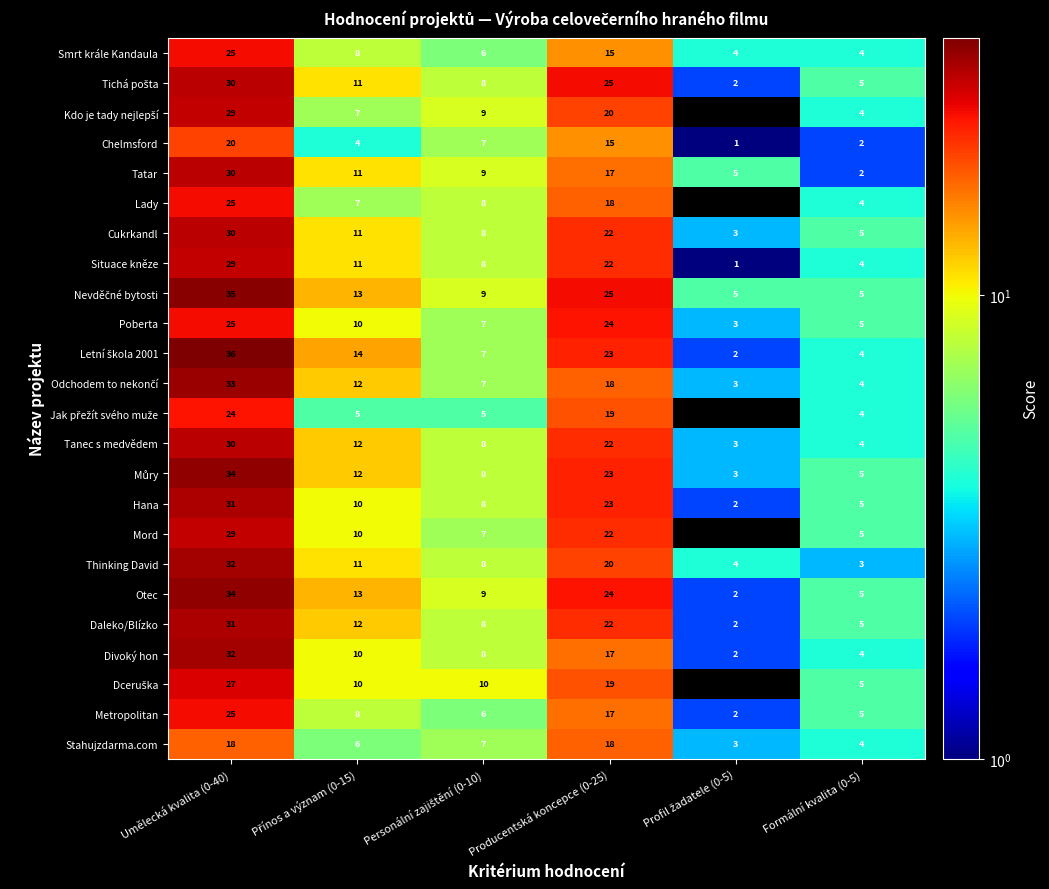

The Chelmsford series shows 15 at Producentská koncepce (0-25). True or false?

True